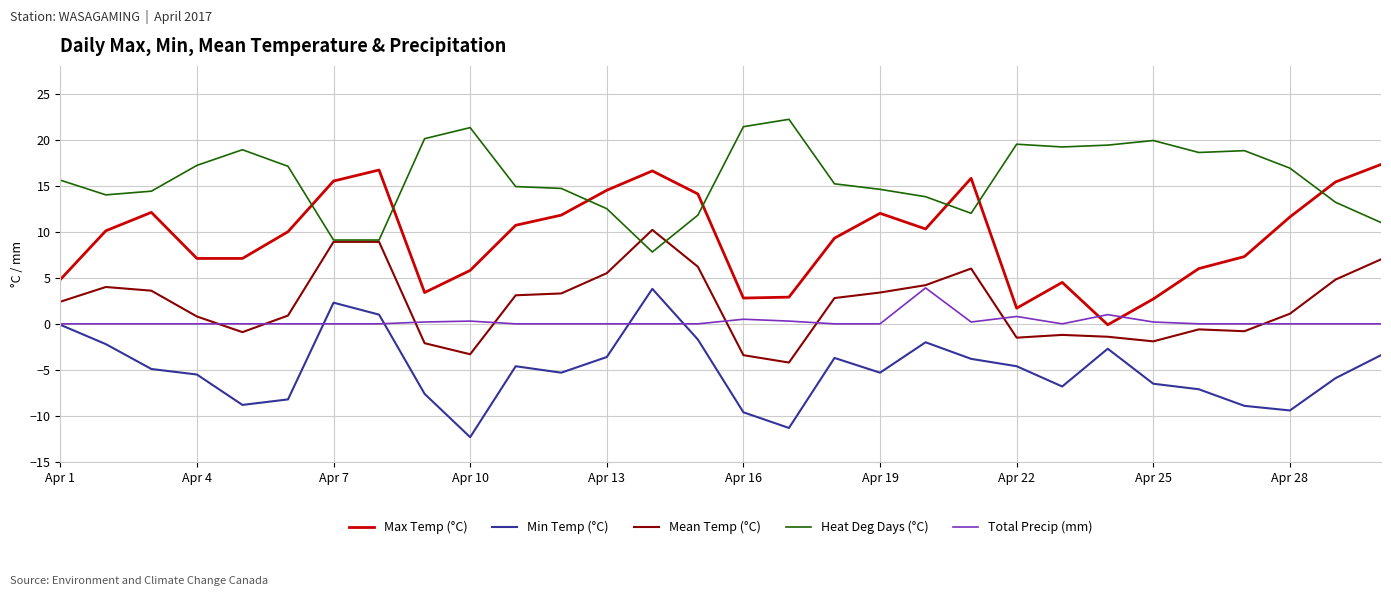

What is the difference between the maximum and minimum values in the Min Temp (°C) series?

16.1